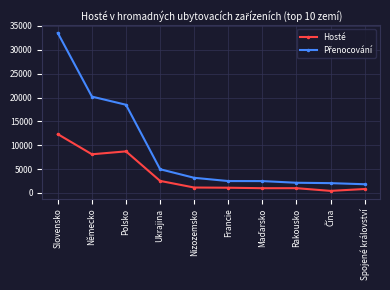

What is the difference between the highest and lowest values at Nizozemsko?

2037